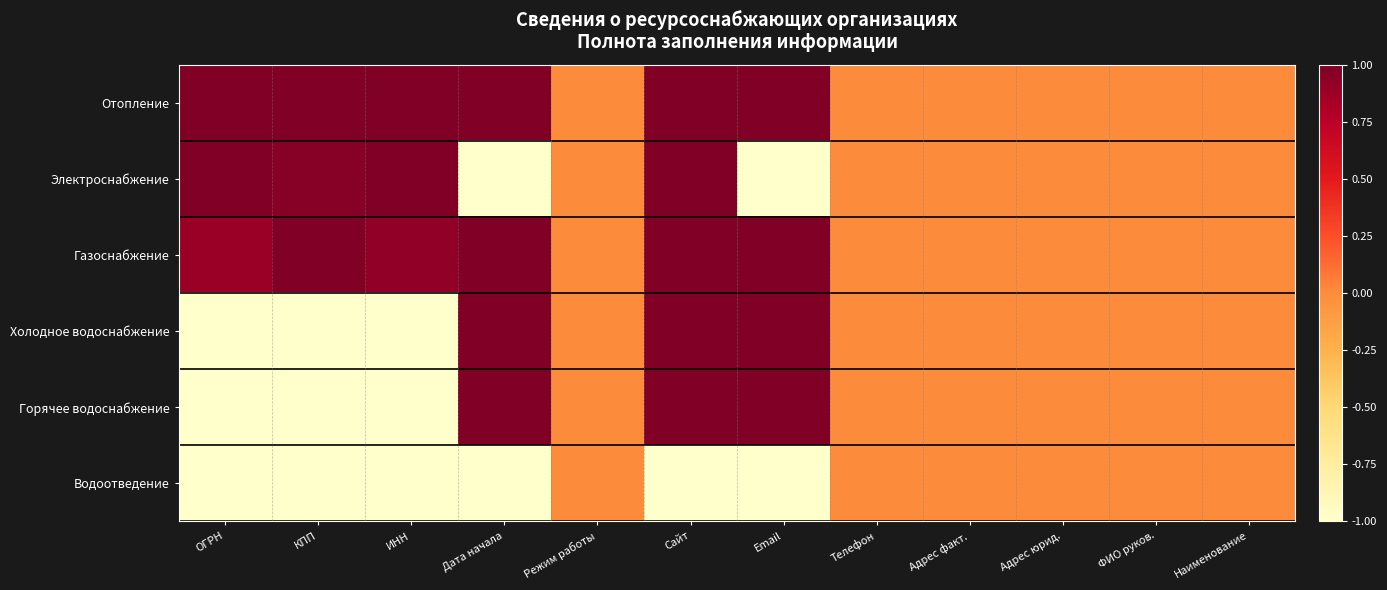

At which category does the chart reach its peak across all series?

КПП